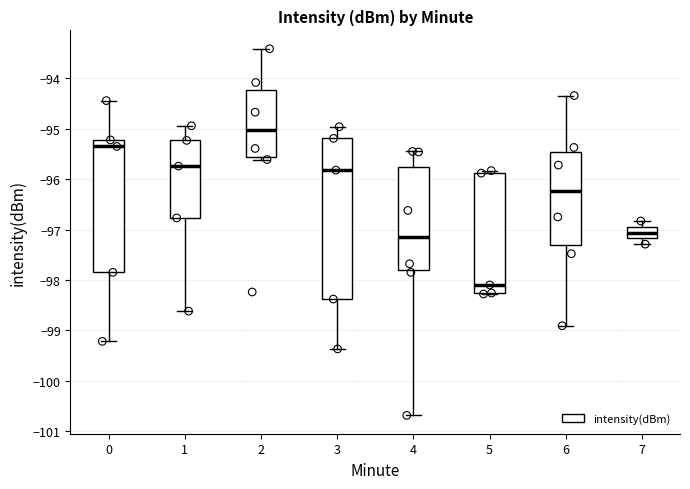

Reading left to right, read every box against the y-axis: the position of its median line, the range the box covers, and the ends of its whiskers. The values are not printed on the chart, so give them approximately, as read against the axis.

0: median -95.3, box -97.8 to -95.2, whiskers -99.2 to -94.4
1: median -95.7, box -96.8 to -95.2, whiskers -98.6 to -94.9
2: median -95.0, box -95.6 to -94.2, whiskers -95.6 (just below the box's lower edge) to -93.4
3: median -95.8, box -98.4 to -95.2, whiskers -99.4 to -95.0
4: median -97.1, box -97.8 to -95.7, whiskers -100.7 to -95.4
5: median -98.1, box -98.3 to -95.9, whiskers -98.3 to -95.8
6: median -96.2, box -97.3 to -95.5, whiskers -98.9 to -94.3
7: median -97.1, box -97.2 to -96.9, whiskers -97.3 to -96.8